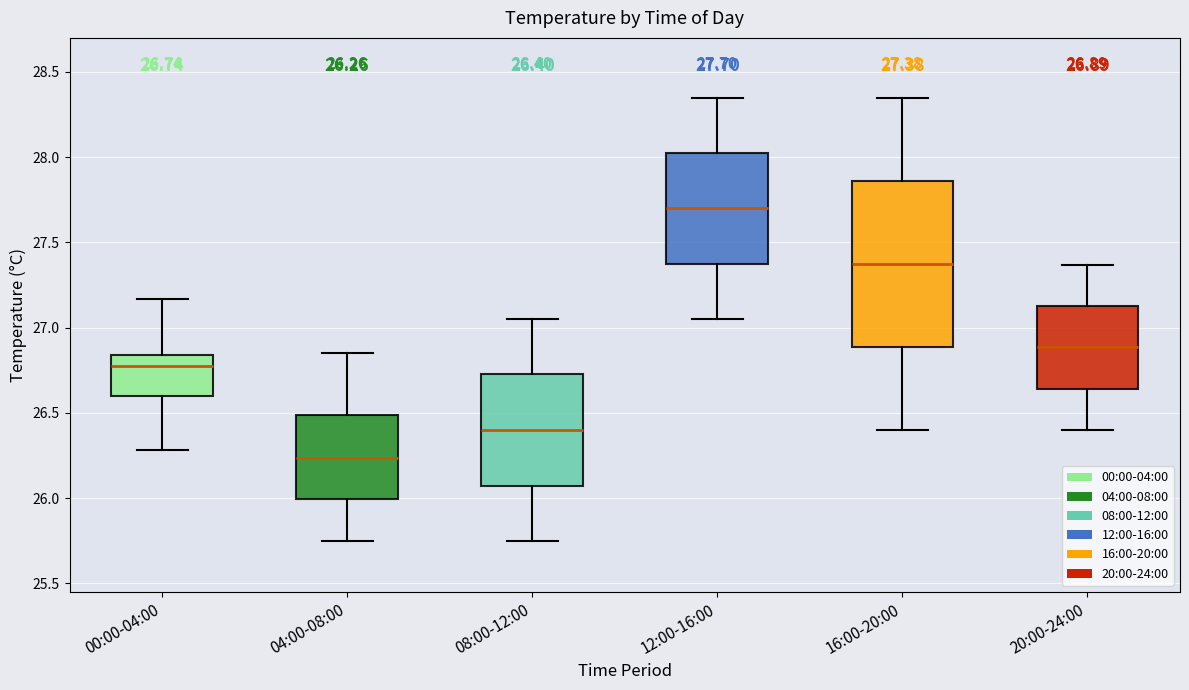

Which box has the lowest median line?

04:00-08:00